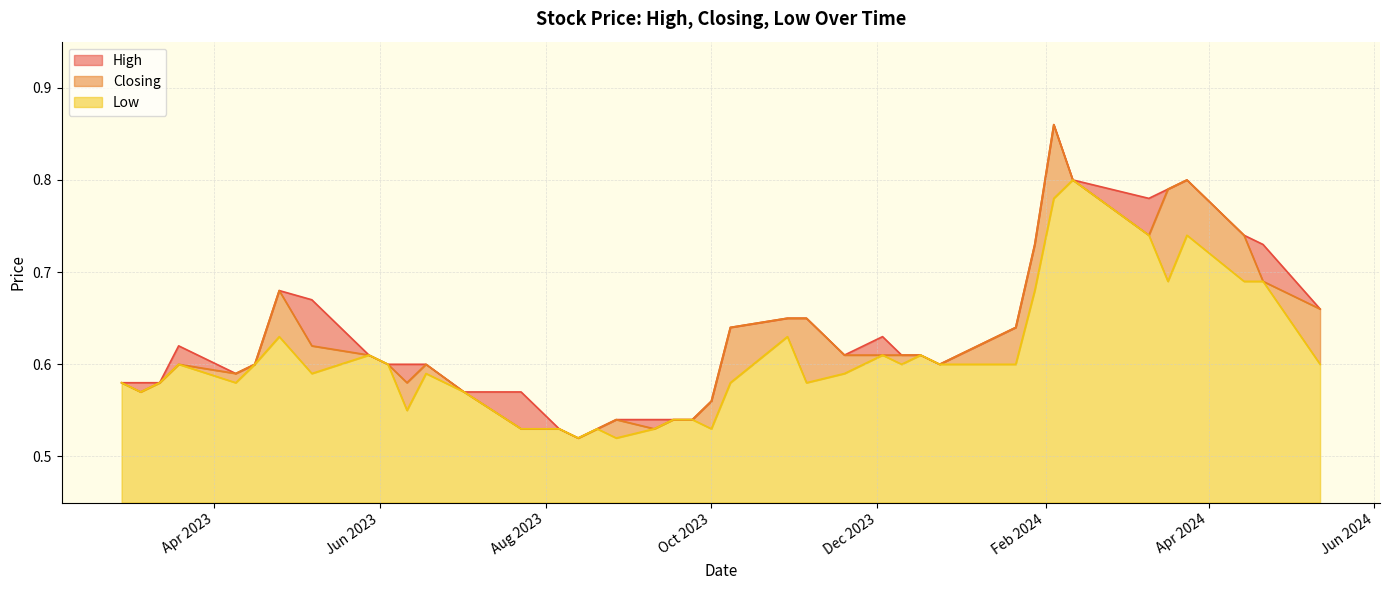

At how many categories does at least one series exceed 0?

40